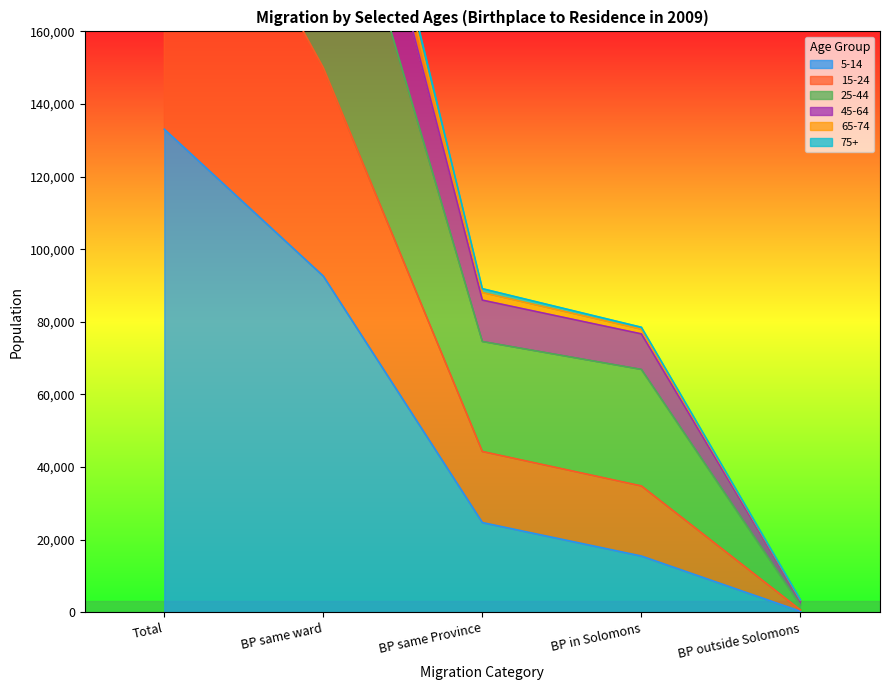

At which label does 45-64 reach its minimum?

BP outside Solomons